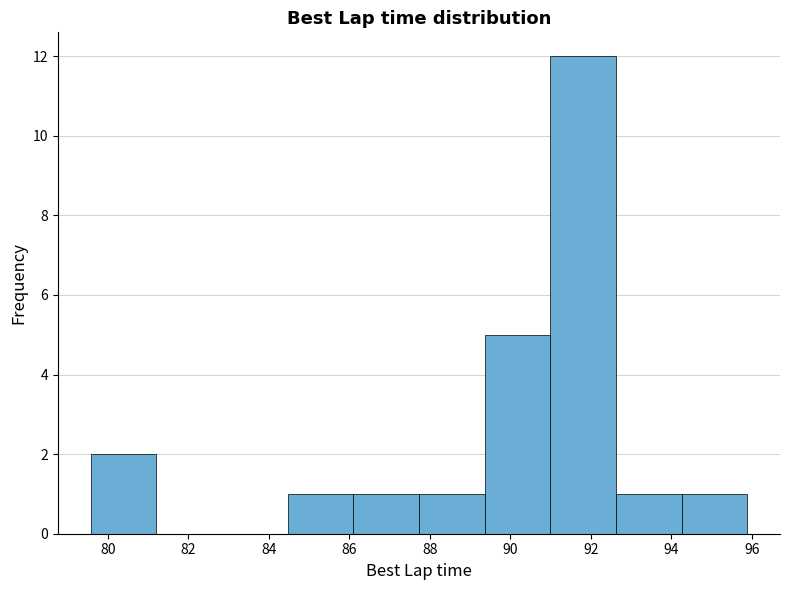

Reading left to right, transcribe this chart: for each bar, give the range it covers on the x-axis and its height. Neither the bar edges nor the heights are printed on the chart, so give them approximately, as read against the axes.

79.6 to 81.2: 2
81.2 to 82.8: 0
82.8 to 84.4: 0
84.4 to 86.0: 1
86.0 to 87.8: 1
87.8 to 89.4: 1
89.4 to 91.0: 5
91.0 to 92.6: 12
92.6 to 94.2: 1
94.2 to 95.8: 1